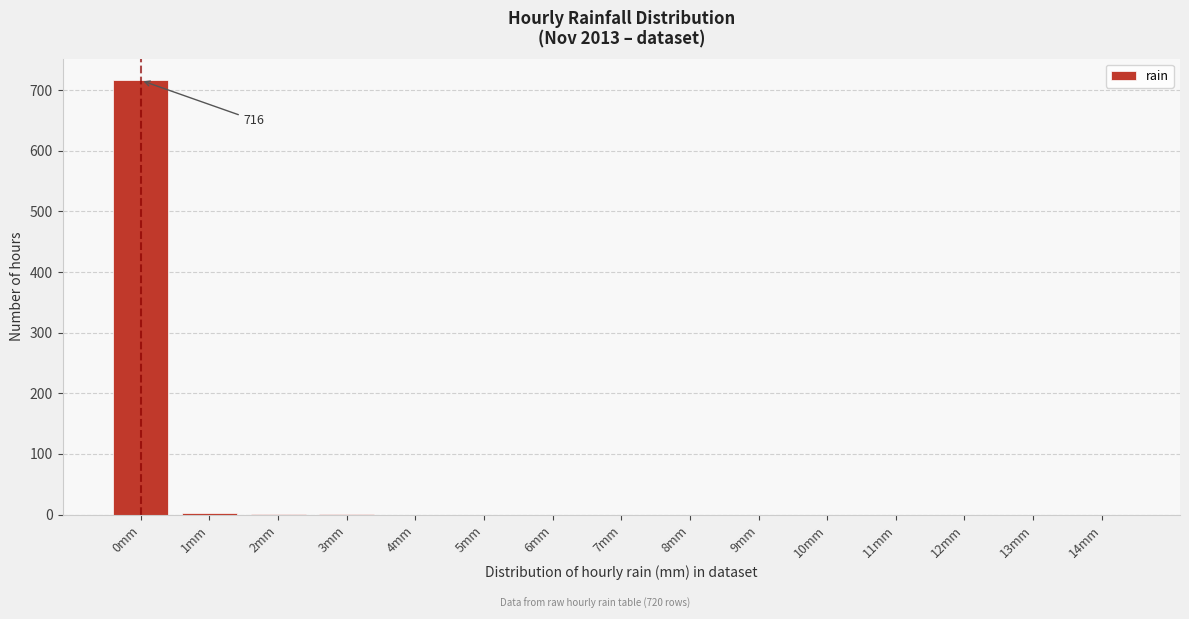

What is the change in value from 0mm to 7mm?

-716